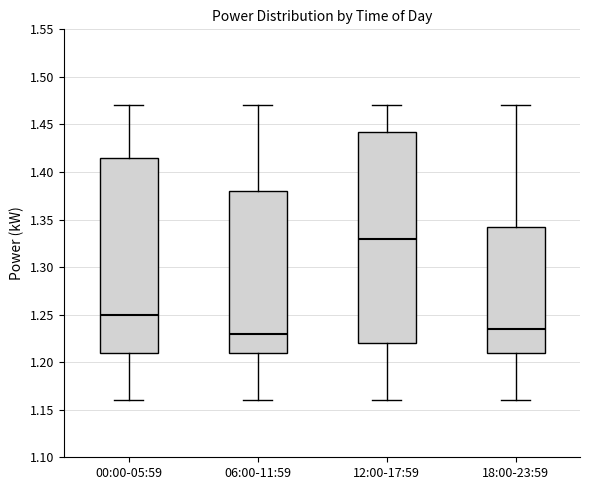

Which box is the tallest, from its lower edge to its upper edge?

12:00-17:59